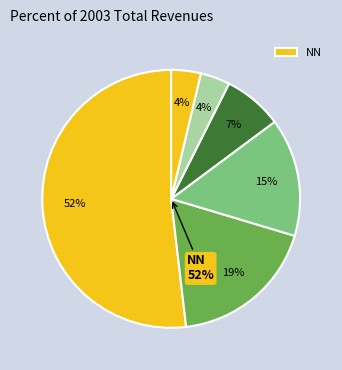

What portion of the pie excludes NN?

48.1%